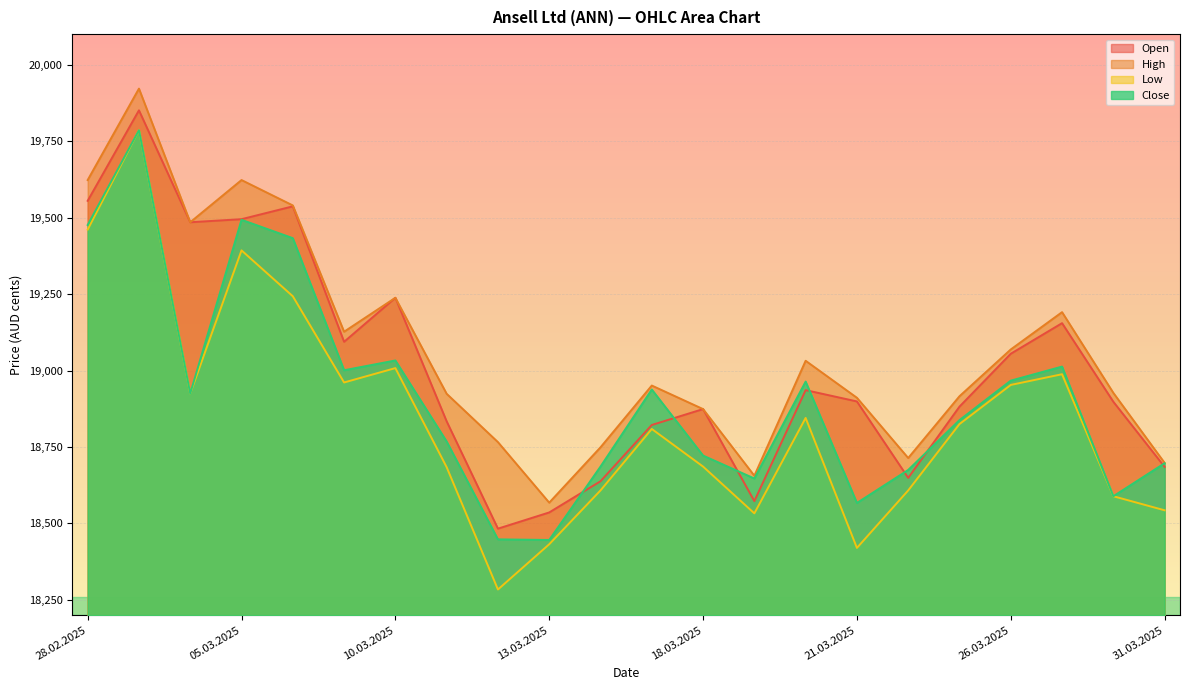

Which series has the widest spread of values?

Low